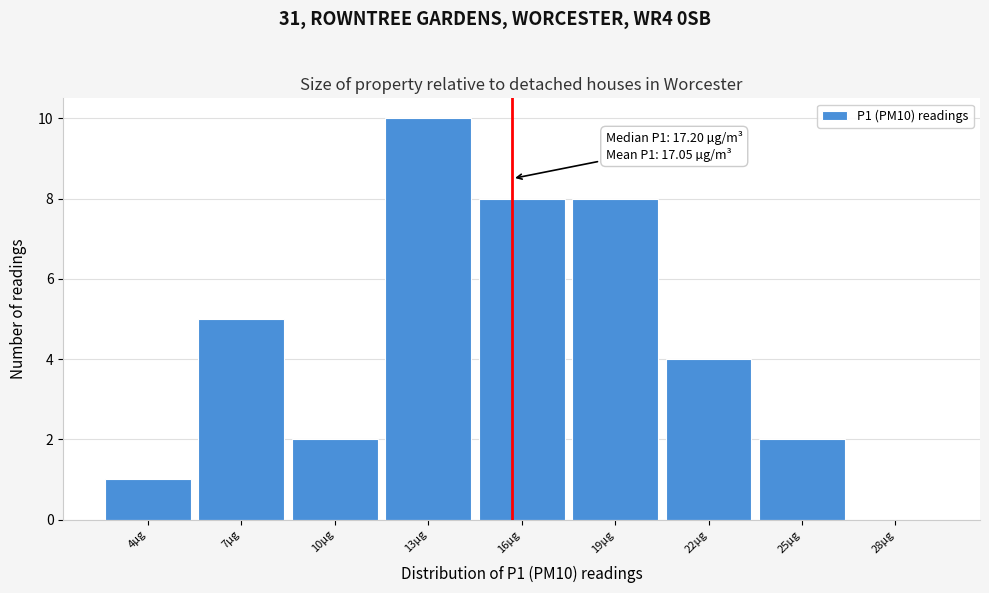

Reading right to left, extract all data points from this chart.

28µg=0	25µg=2	22µg=4	19µg=8	16µg=8	13µg=10	10µg=2	7µg=5	4µg=1